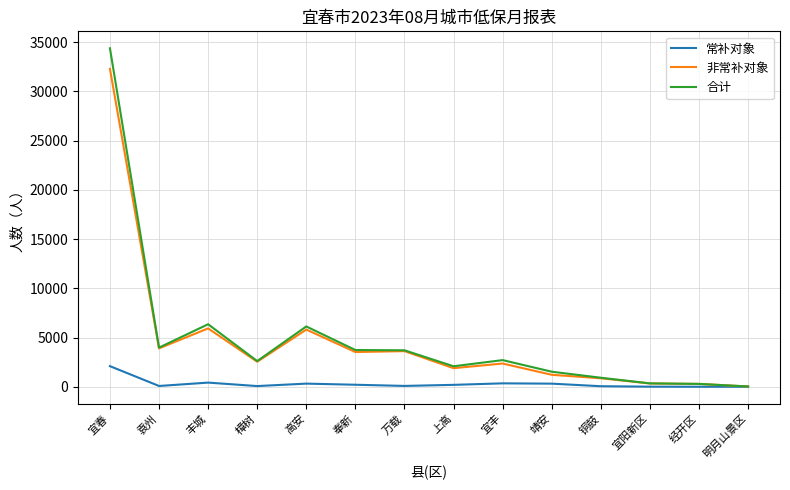

At which category is the sum across all series the highest?

宜春